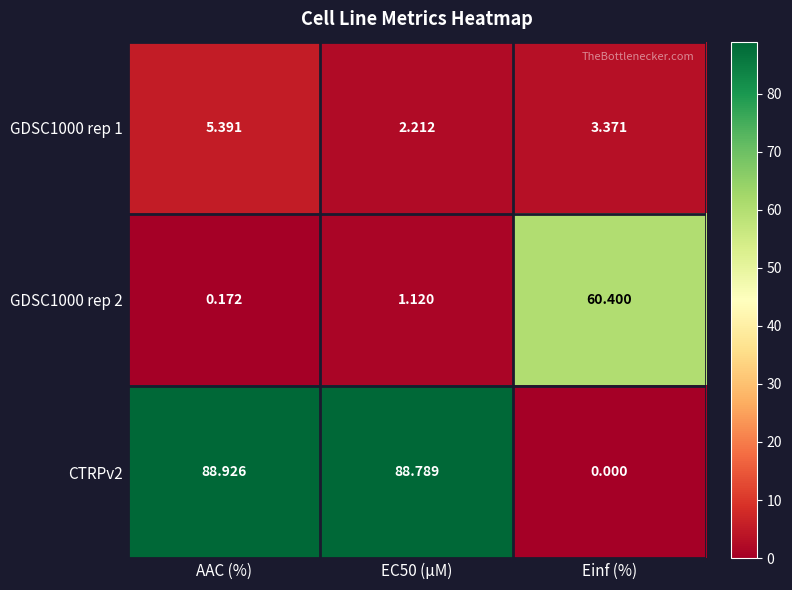

List the series in order of their peak value, highest first.

CTRPv2, GDSC1000 rep 2, GDSC1000 rep 1